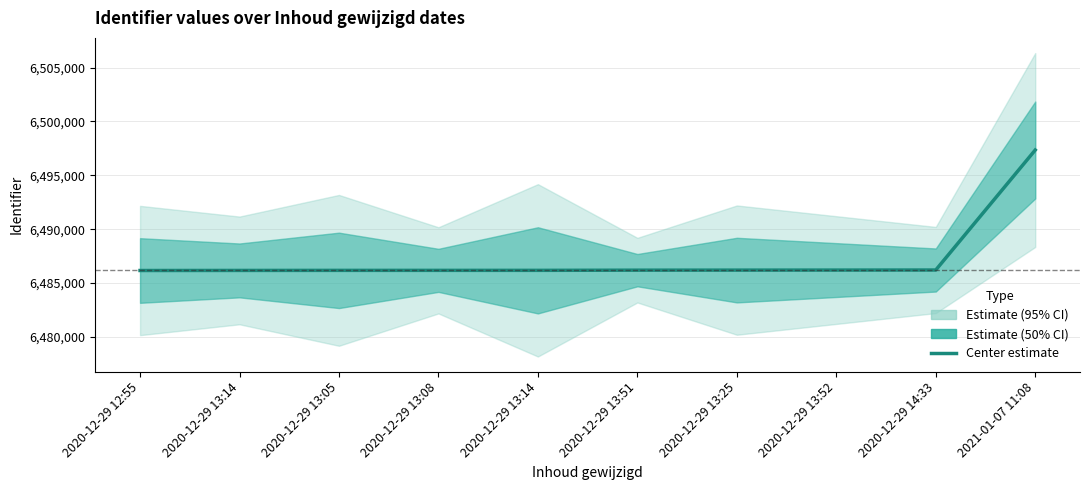

Count the number of categories in the chart.

10